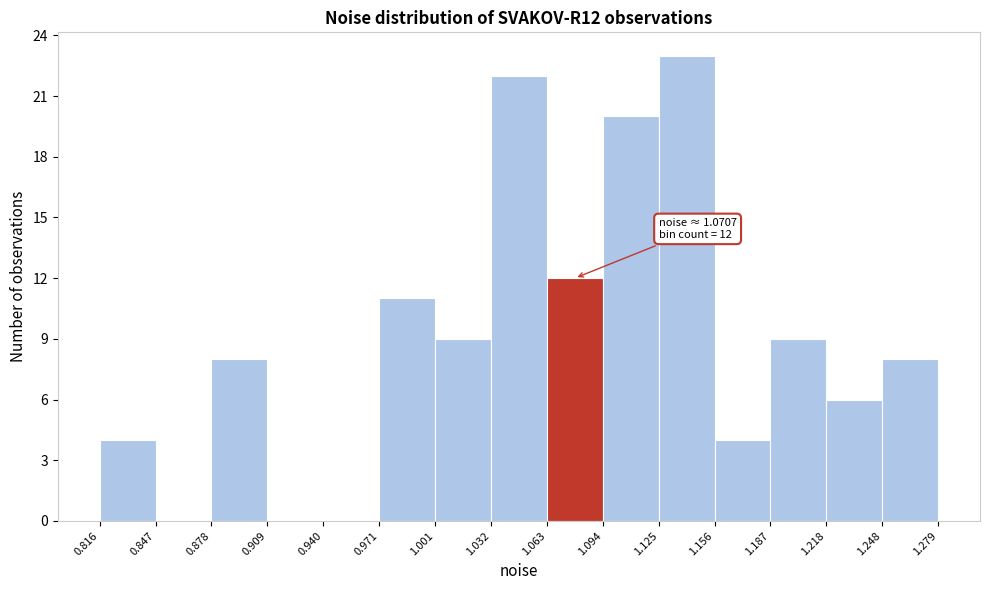

Over which range of the x-axis is the bar tallest?

1.125 to 1.156